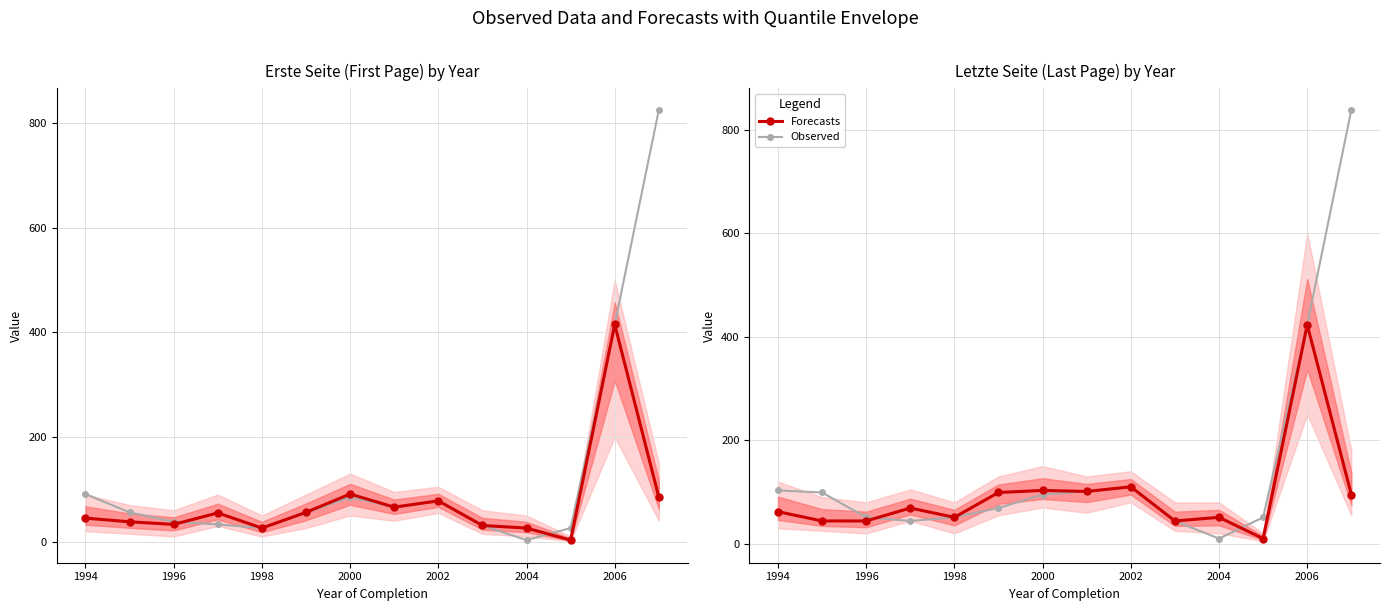

Between 1996 and 2002, which series saw the biggest shift?

Forecasts